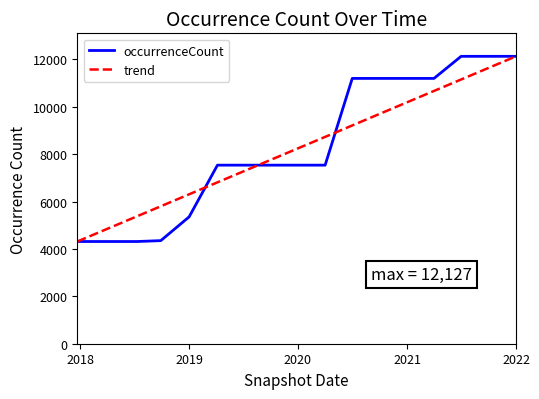

The occurrenceCount series shows 8275 at 2019. True or false?

False